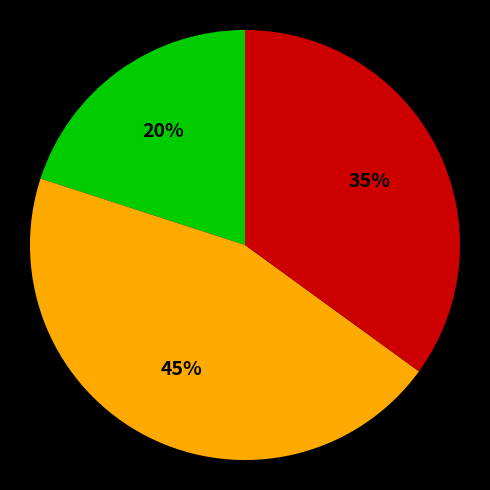

Is there any slice that represents more than half of the pie?

No